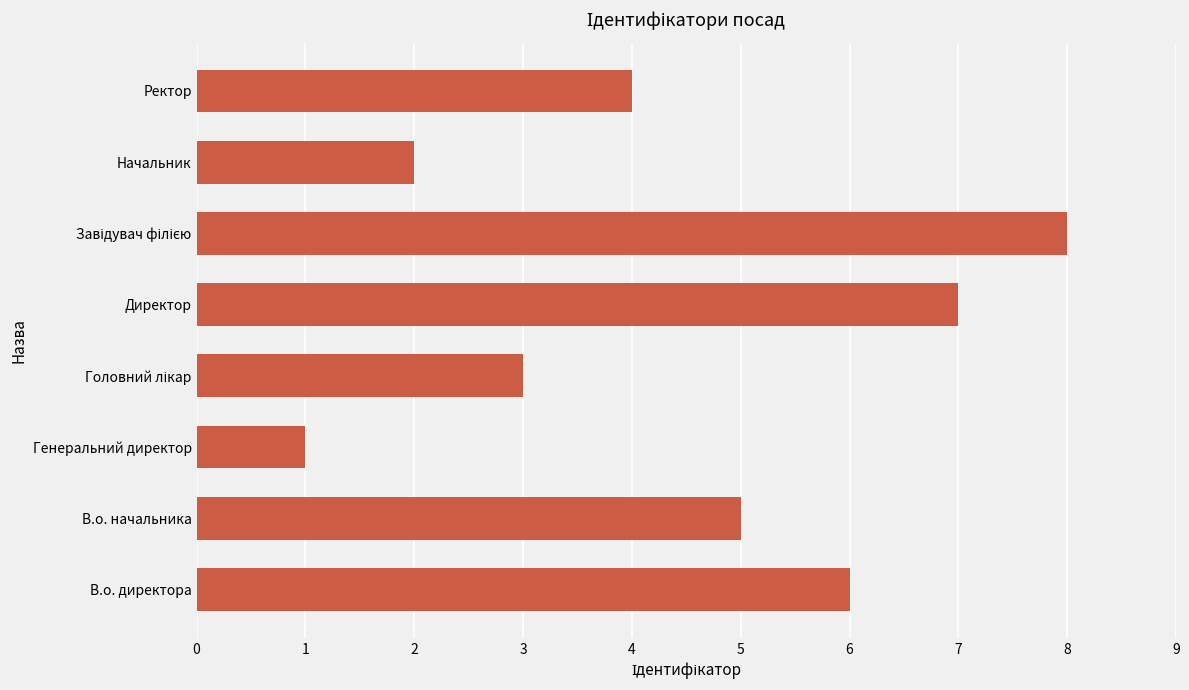

How many bars are there in total?

8